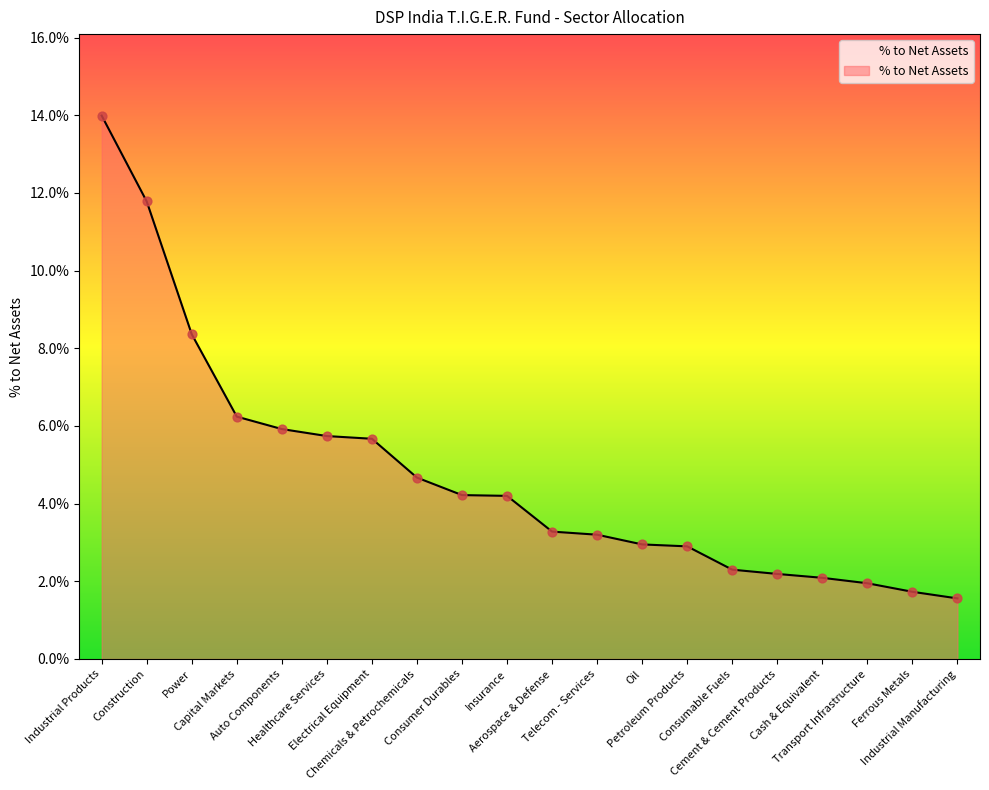

Between Transport Infrastructure and Auto Components, which is larger?

Auto Components